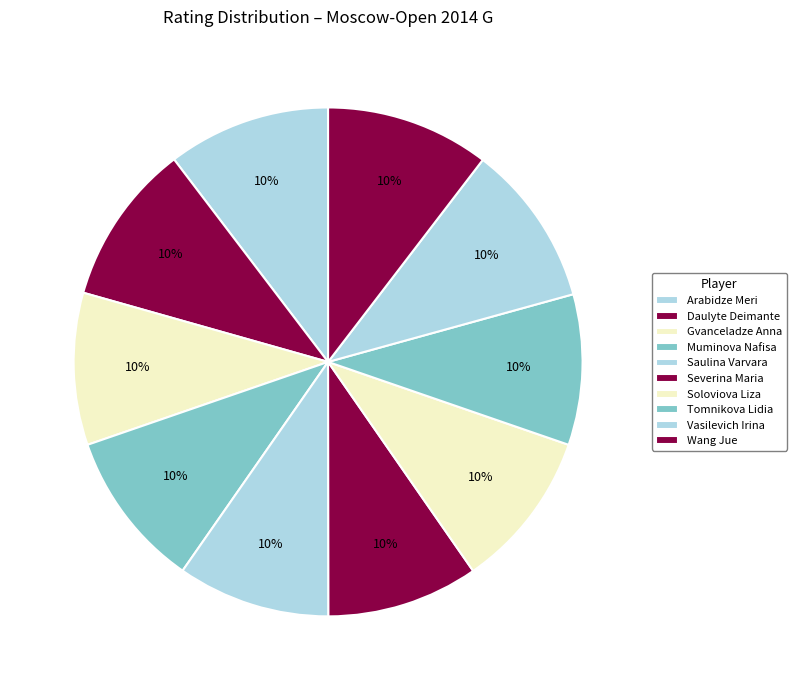

How many slices are in this pie chart?

10